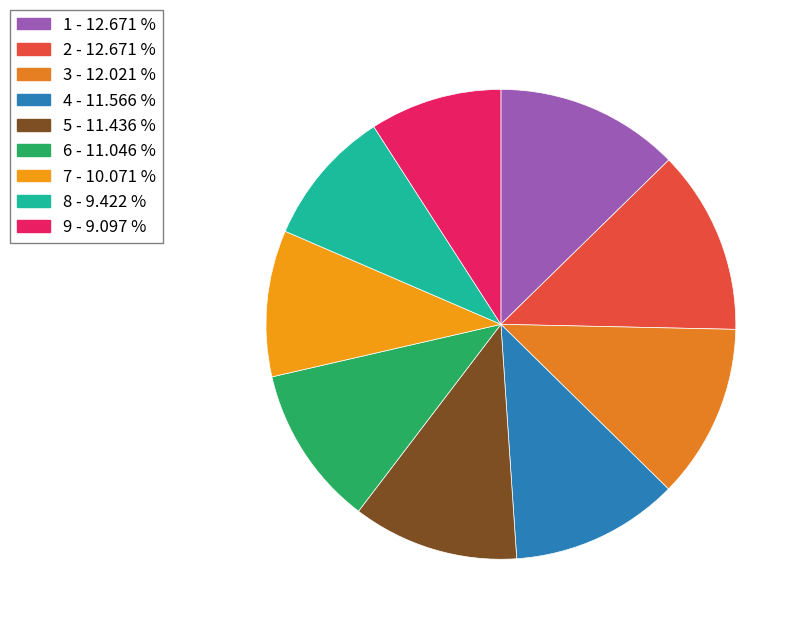

The 7 slice represents 1% of the pie. True or false?

False